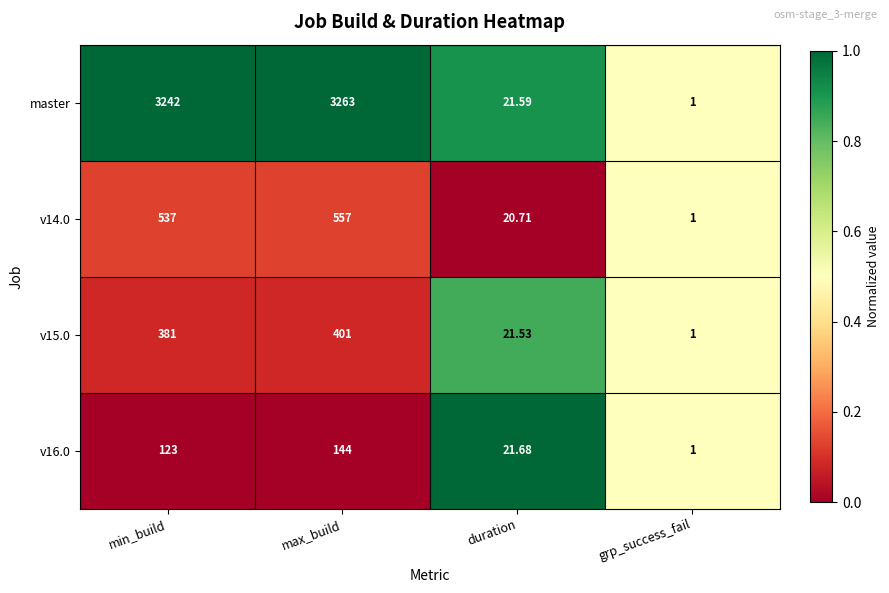

Where is v16.0 nearest to the value 72?

duration